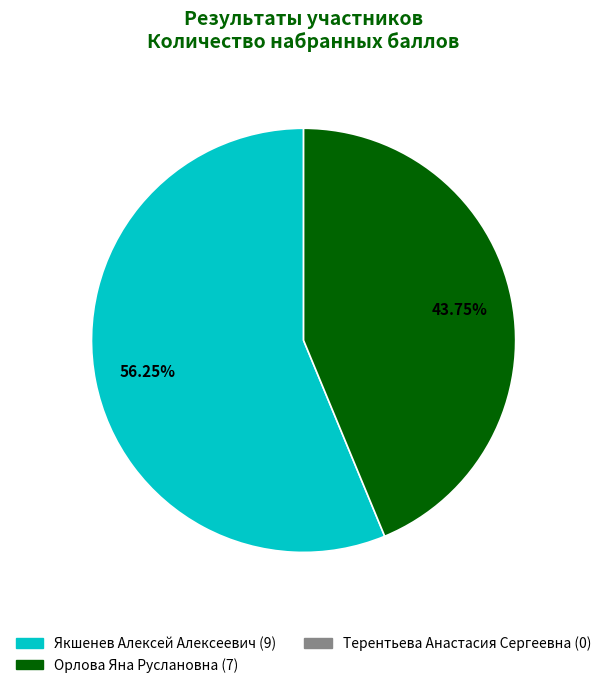

Is there any slice that represents more than half of the pie?

Yes